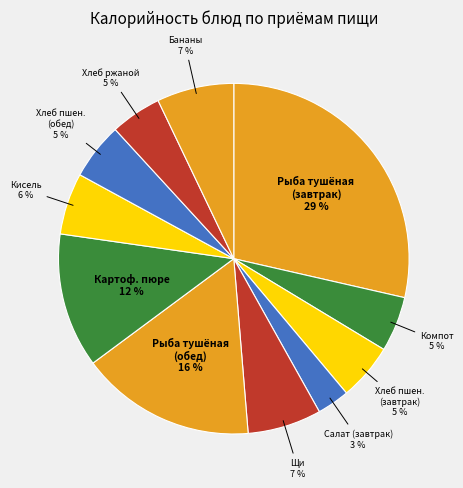

Count the number of slices in the pie.

11